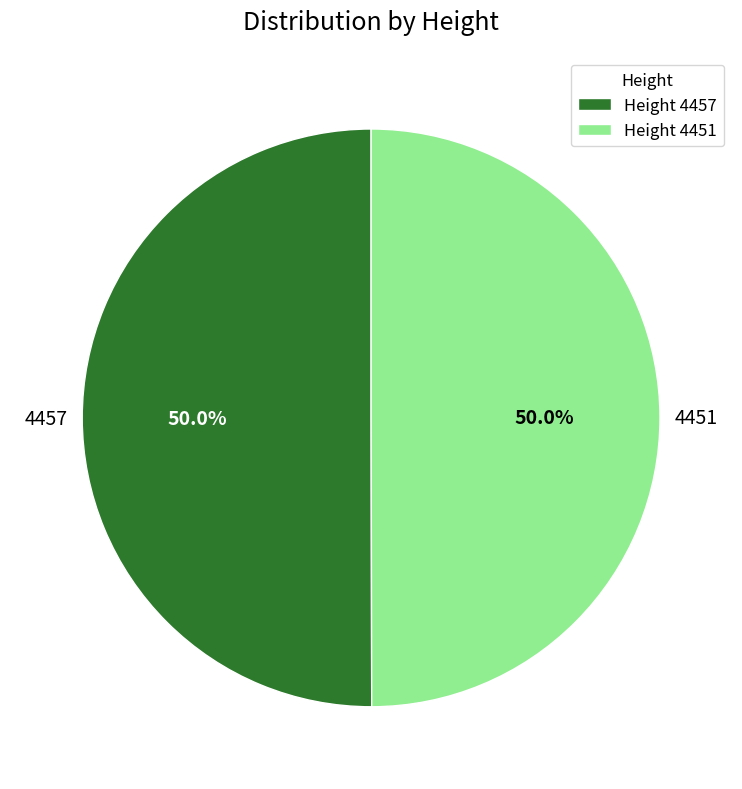

What percentage do 4457 and 4451 together represent?

100.0%